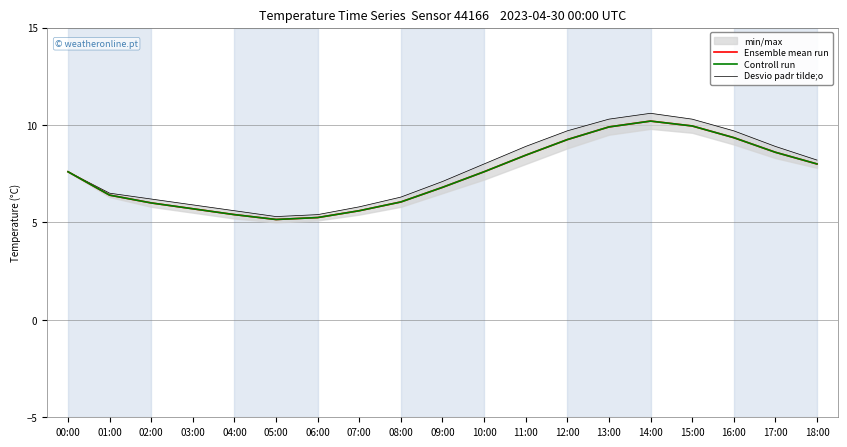

What is the smallest value displayed?

5.2